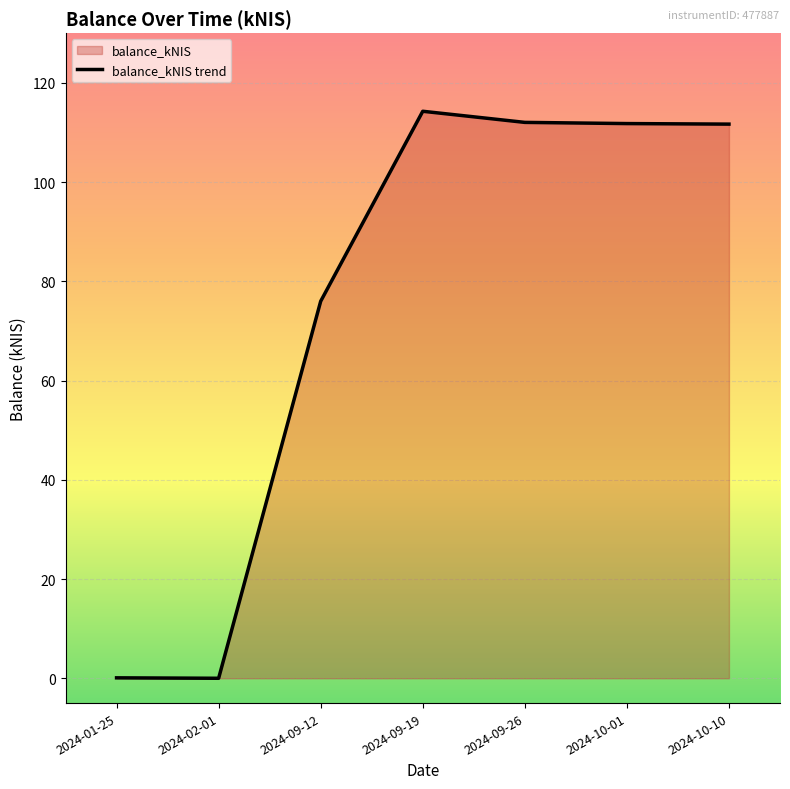

What is the greatest value displayed?

114.3